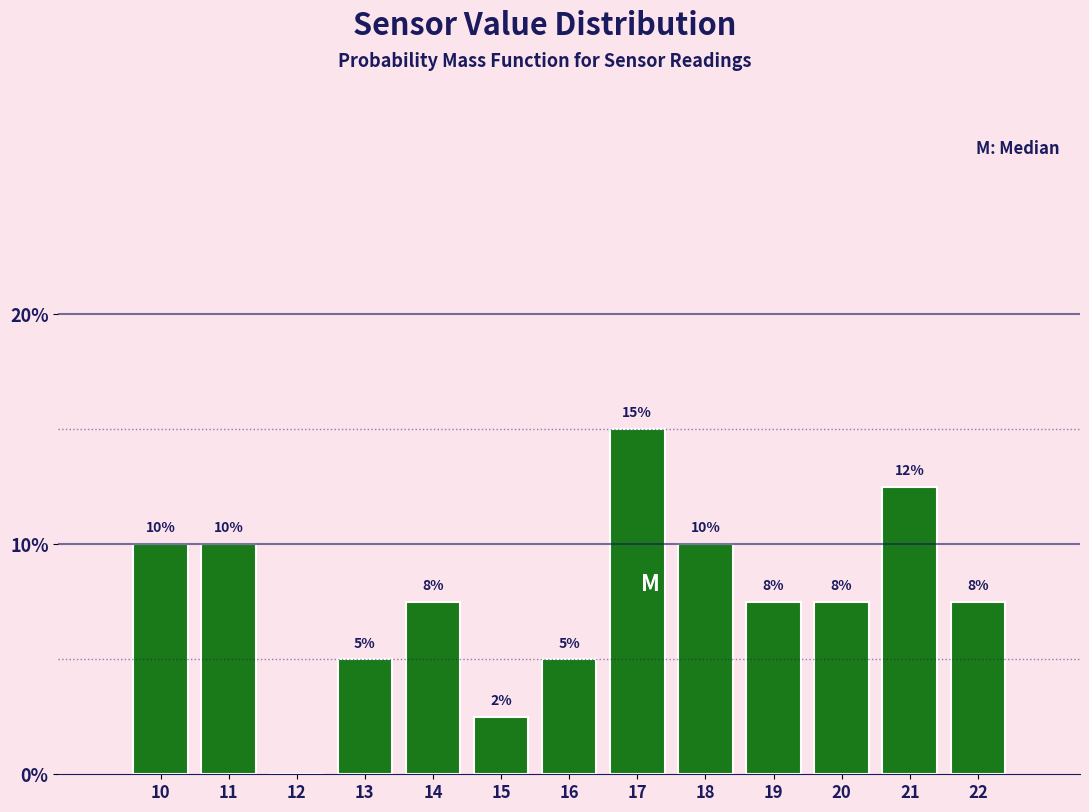

What is the maximum value shown in the chart?

15.0